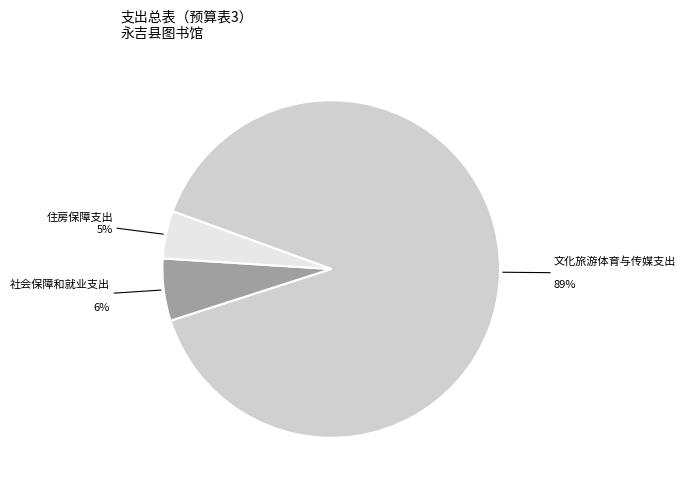

To the nearest percent, what percentage of the pie is 文化旅游体育与传媒支出?

89%